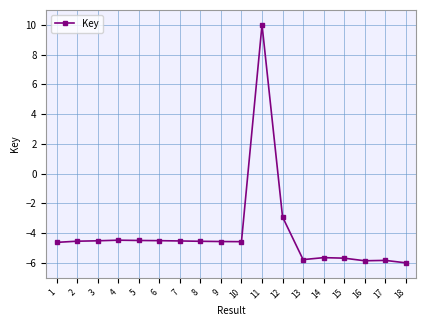

True or false: the data has more than 2 interior local peaks.

True